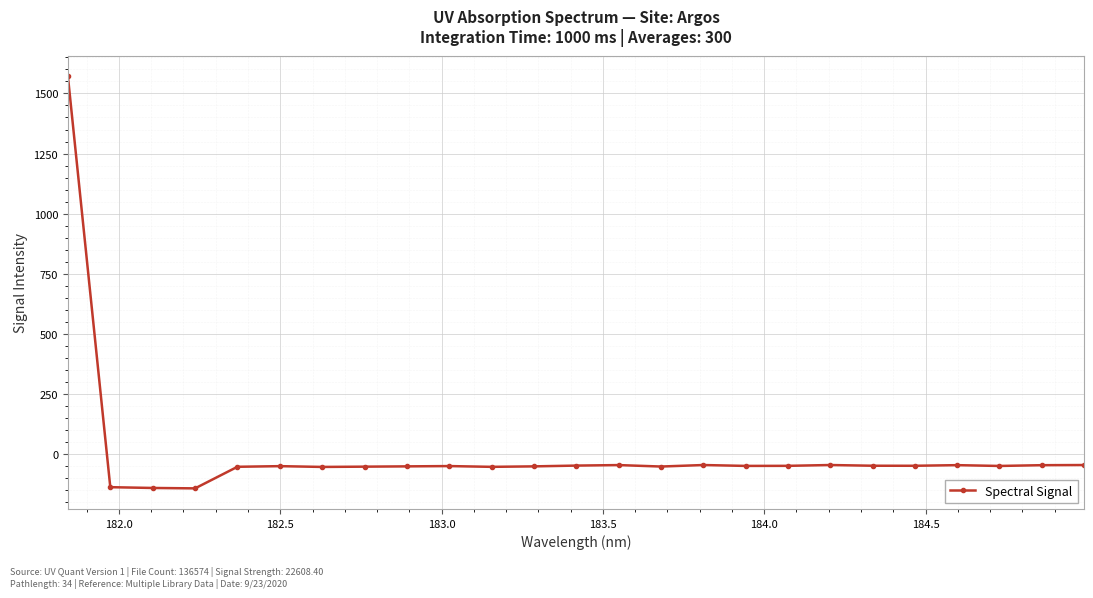

What is the smallest value displayed?

-141.7